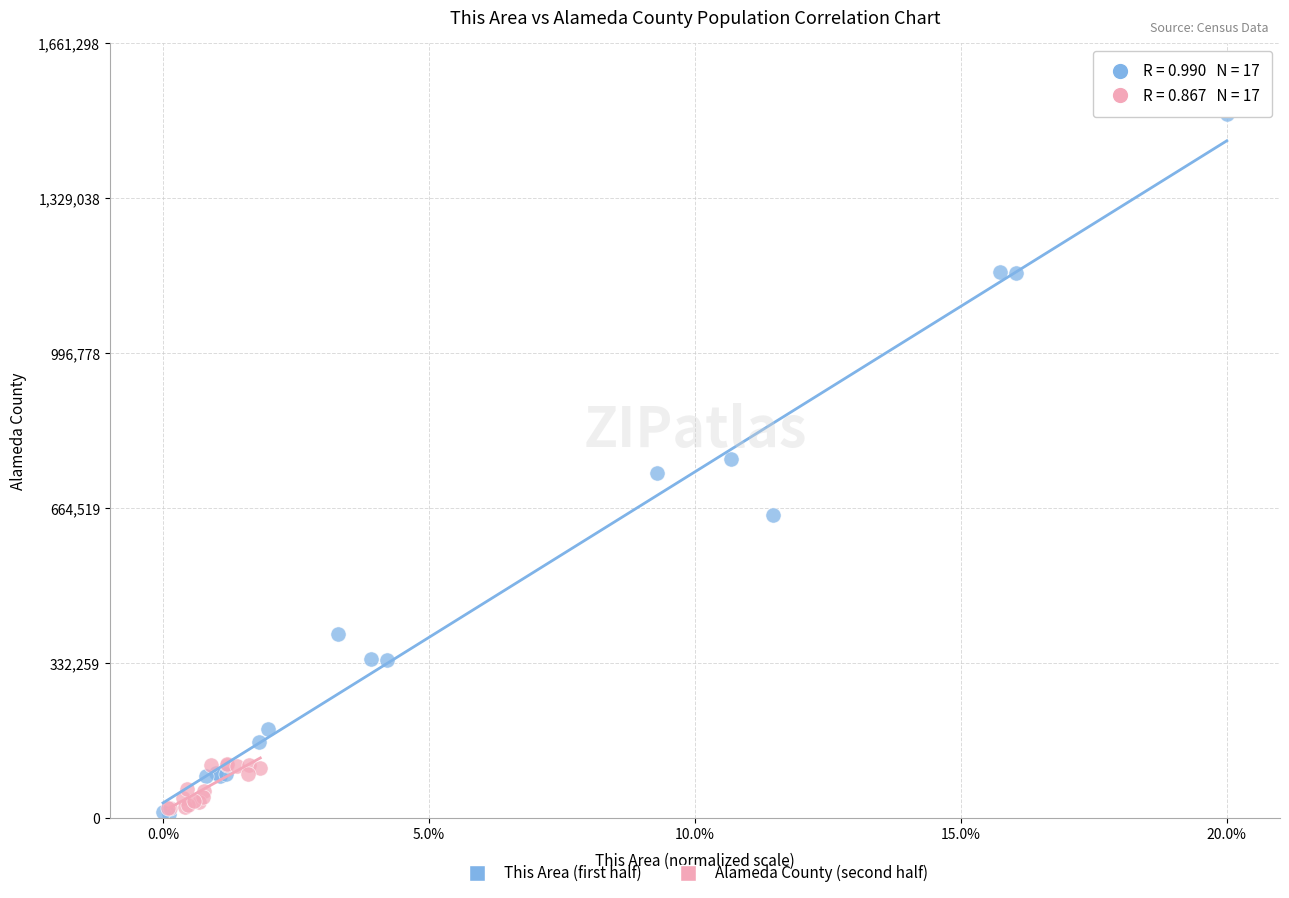

Which series contains the highest Y value?

This Area (first half)